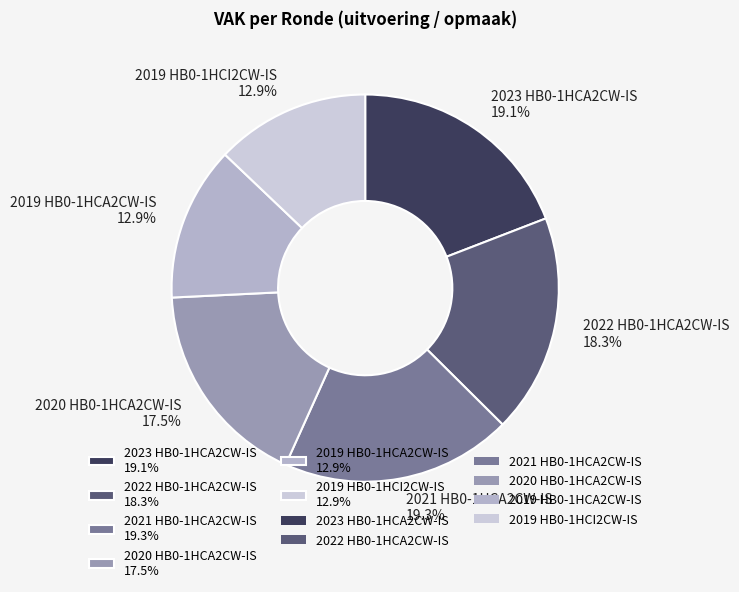

To the nearest percent, what is the average slice percentage?

17%